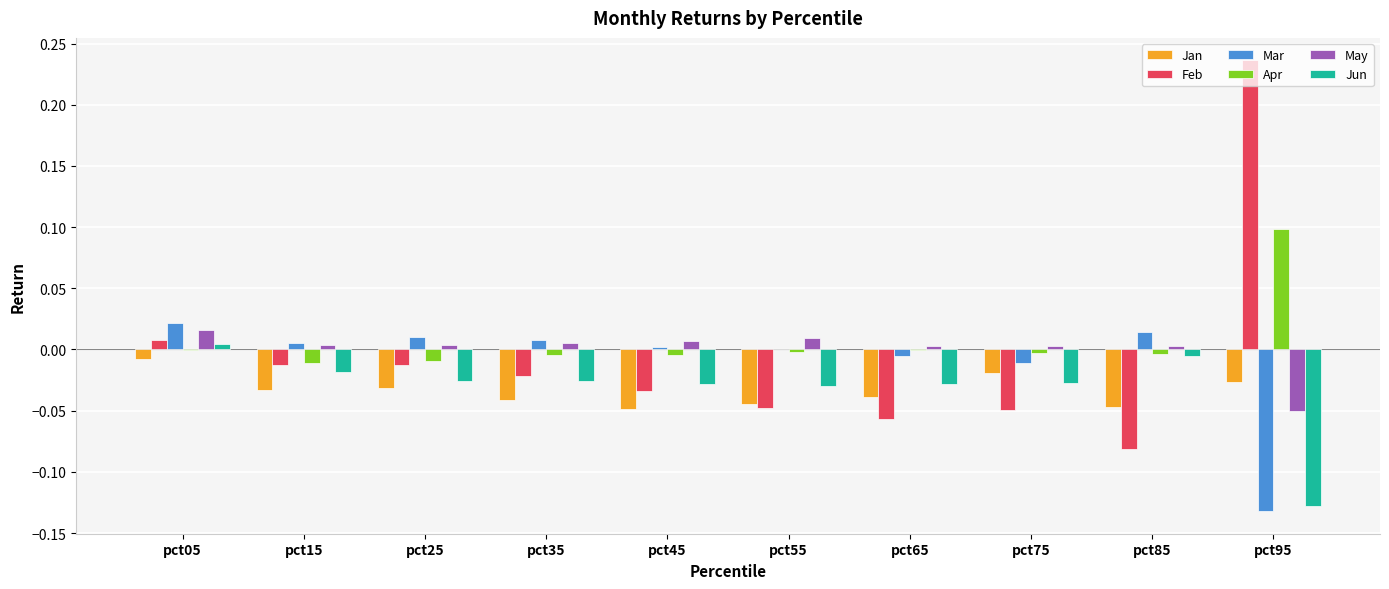

What is the highest value of the Apr series?

0.1